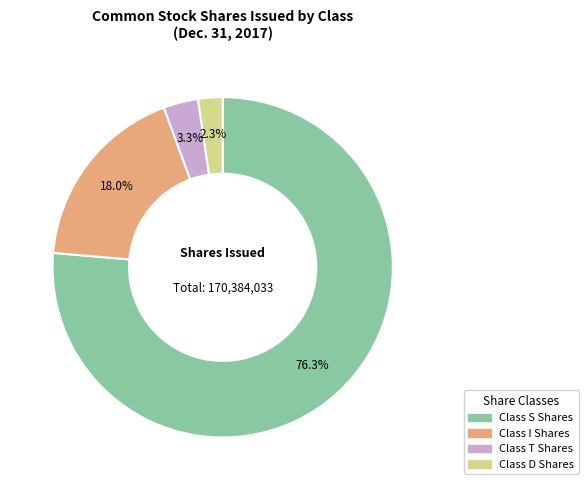

To the nearest percent, what percentage of the pie is Class T Shares?

3%